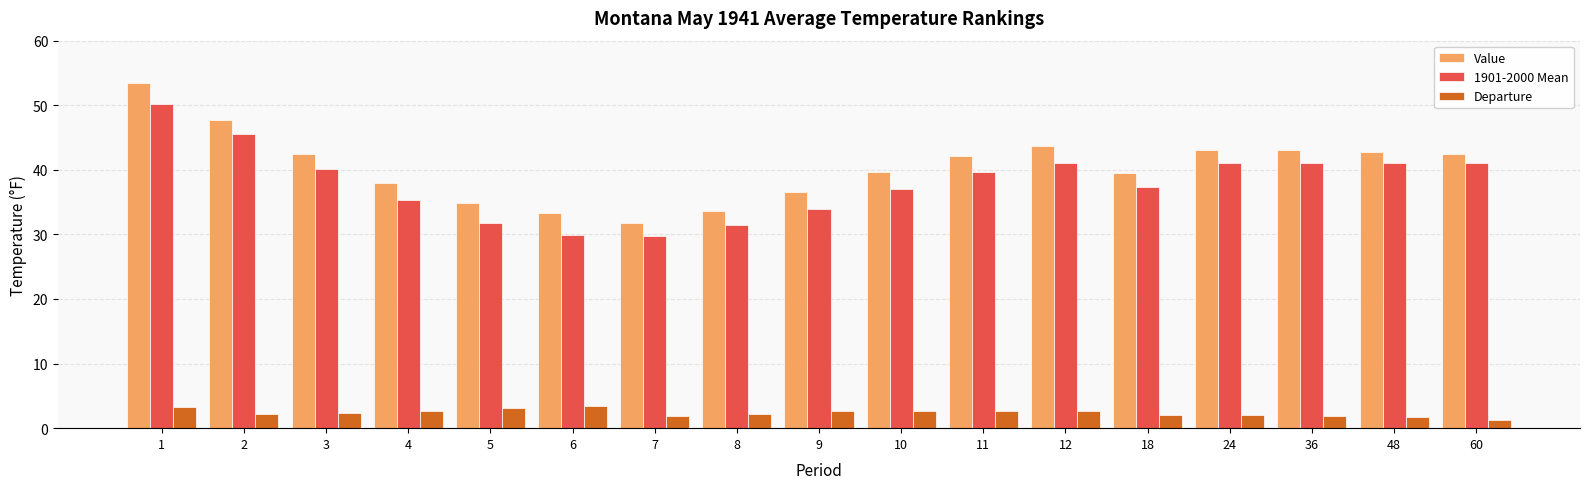

At 4, list the series in order from largest to smallest.

Value, 1901-2000 Mean, Departure